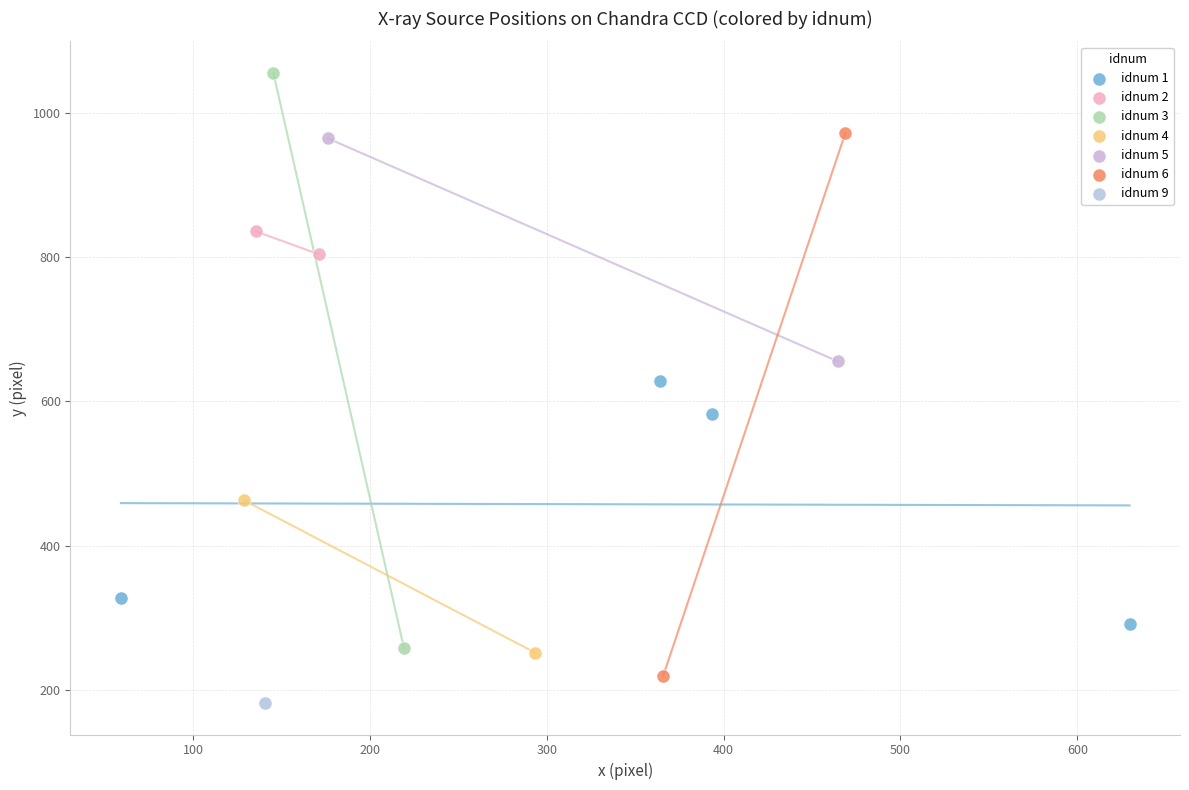

Which series reaches the maximum Y coordinate?

idnum 3